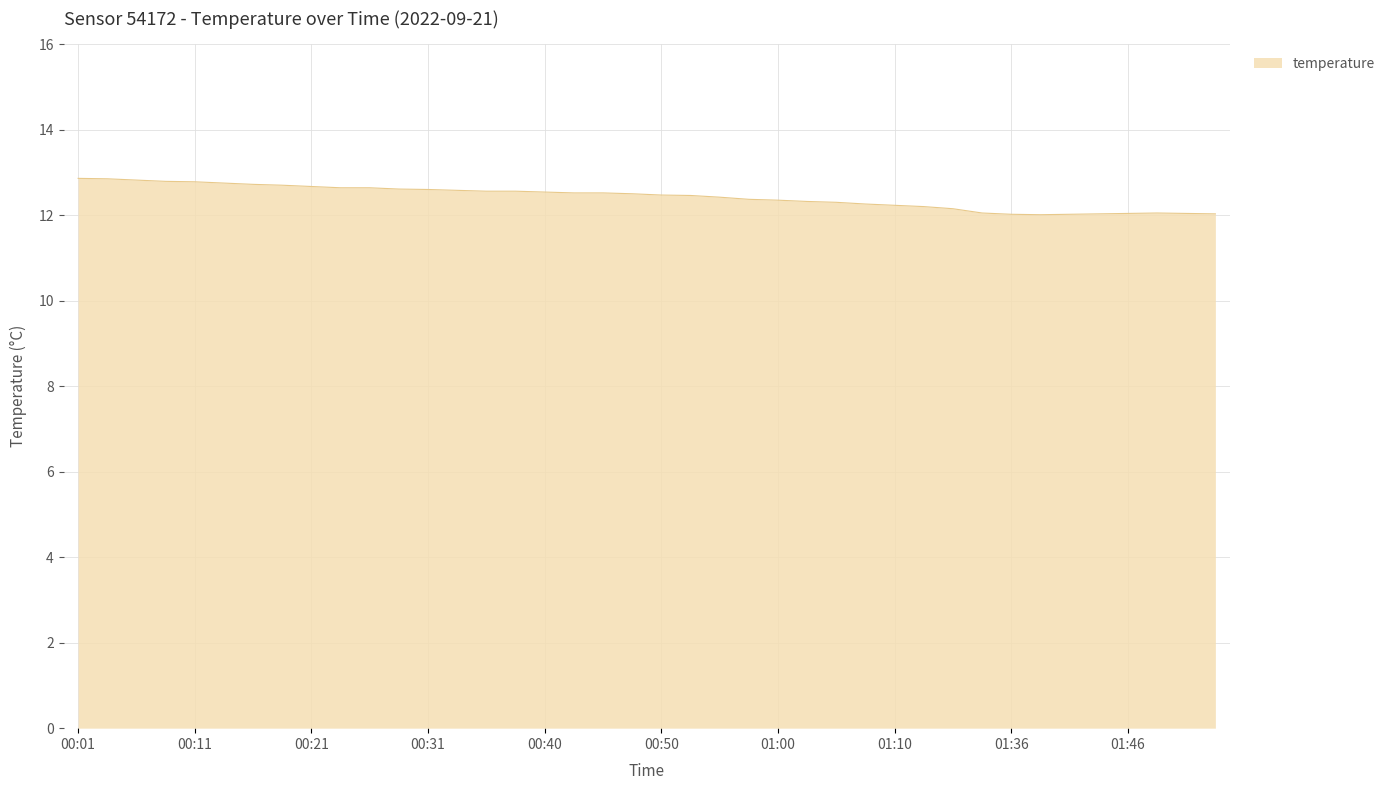

What is the smallest value displayed?

12.0